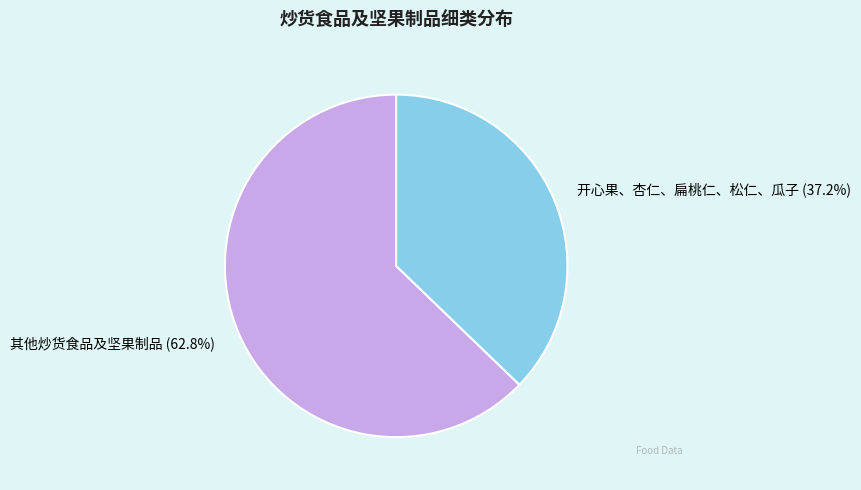

Does 其他炒货食品及坚果制品 represent more than half of the total?

Yes